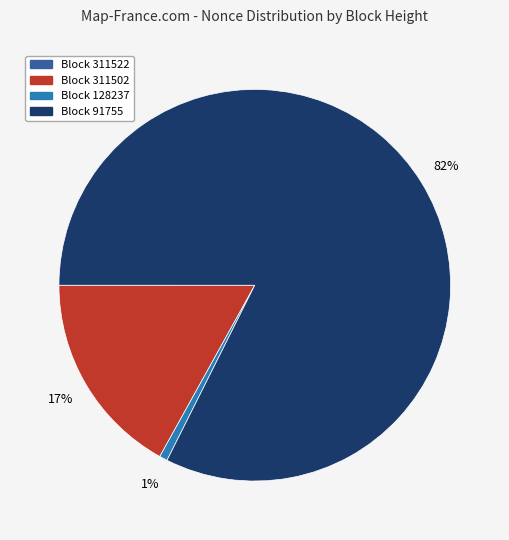

To the nearest percent, what is the average slice percentage?

25%